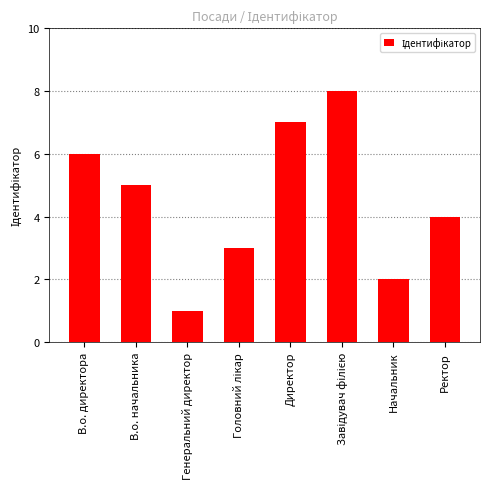

What is the sum of all values?

36